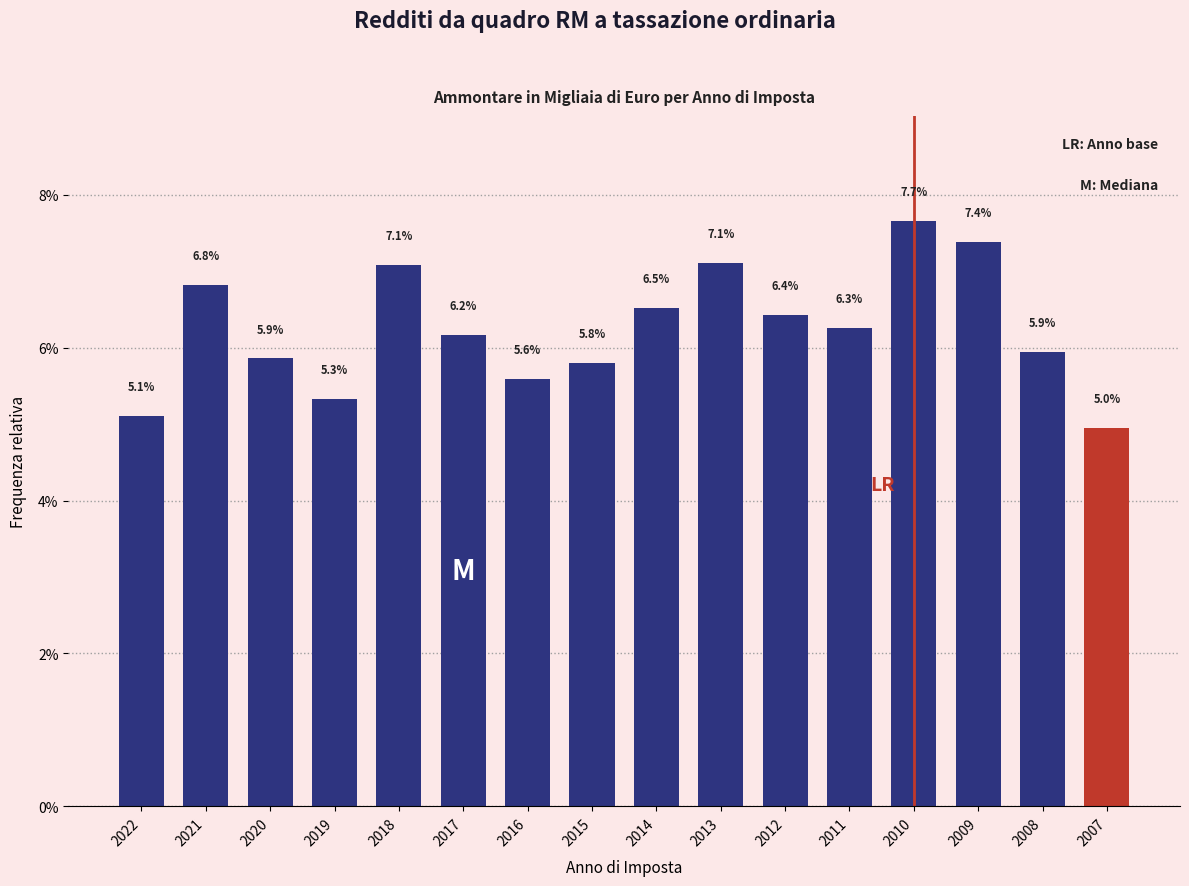

Reading left to right, transcribe all the data shown in this chart.

2022=5.1	2021=6.8	2020=5.9	2019=5.3	2018=7.1	2017=6.2	2016=5.6	2015=5.8	2014=6.5	2013=7.1	2012=6.4	2011=6.3	2010=7.7	2009=7.4	2008=5.9	2007=5.0